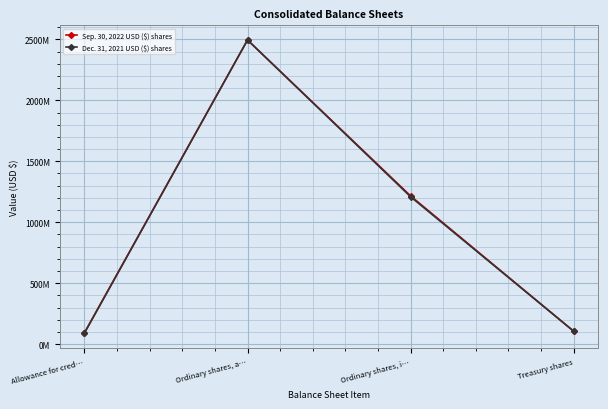

What is the lowest value of the Dec. 31, 2021 USD ($) shares series?

90000000